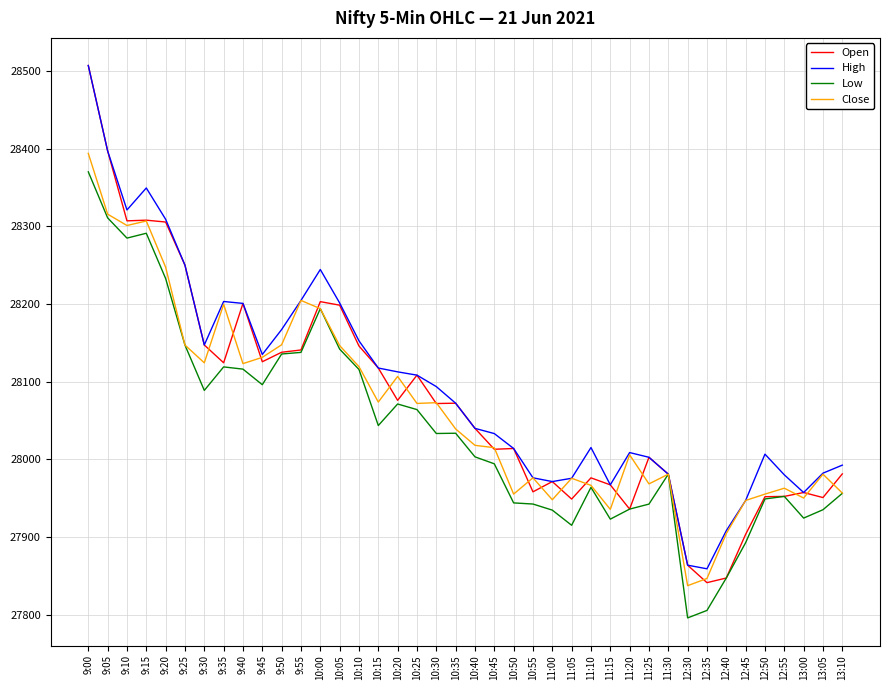

Between 11:10 and 12:35, which series saw the biggest shift?

Low